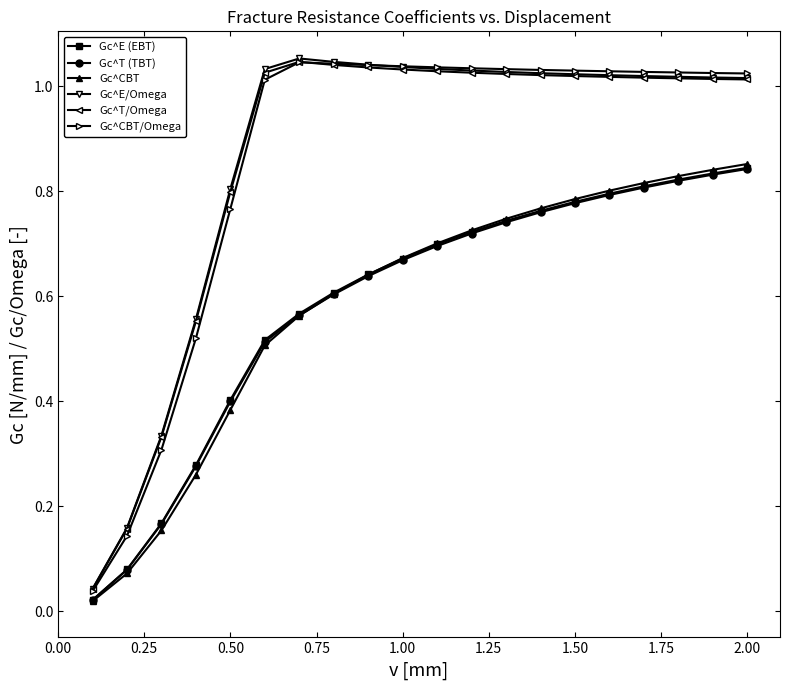

At how many categories does at least one series exceed 0?

20